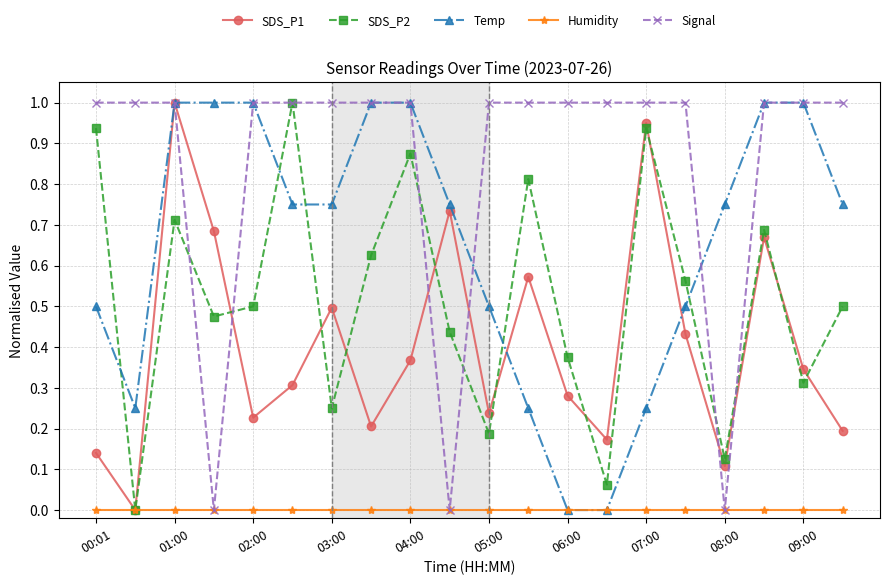

Which series has the largest total across all categories?

Signal